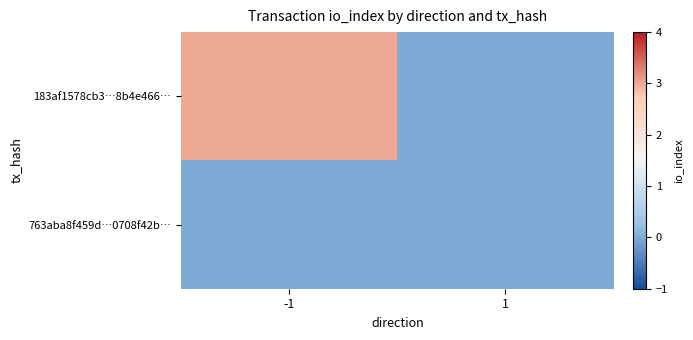

Reading left to right, list all the values displayed in this chart.

183af1578cb3…8b4e466…: -1=3	1=0
763aba8f459d…0708f42b…: -1=0	1=0